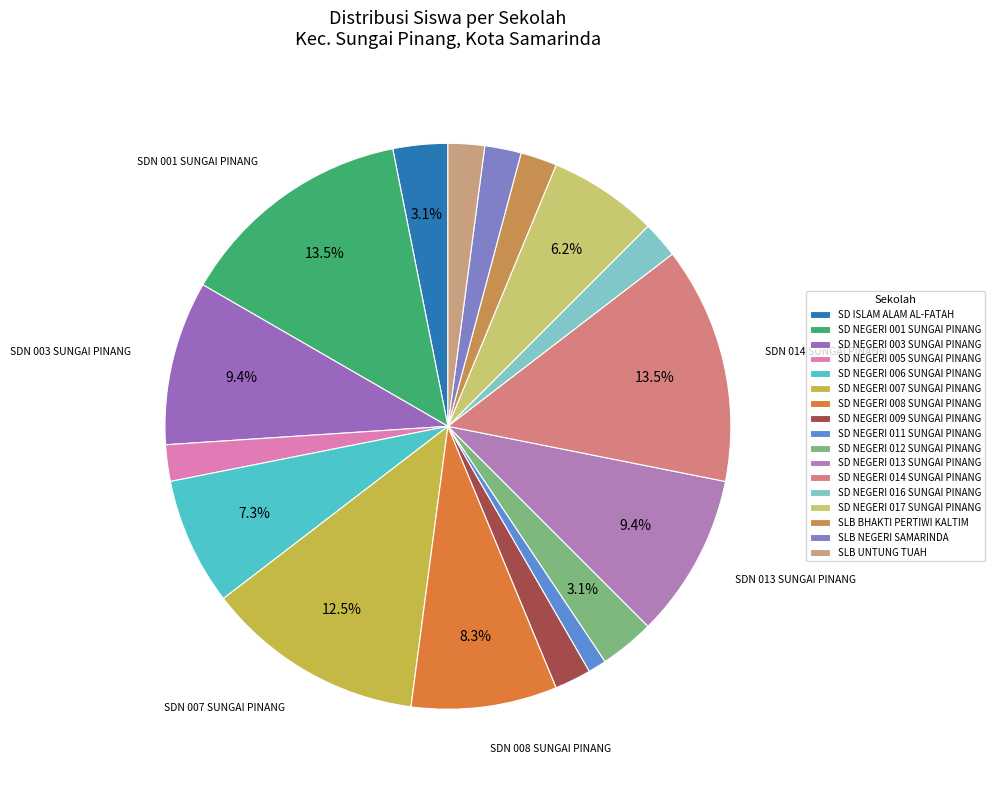

What is the smallest slice in the pie chart?

SD NEGERI 011 SUNGAI PINANG